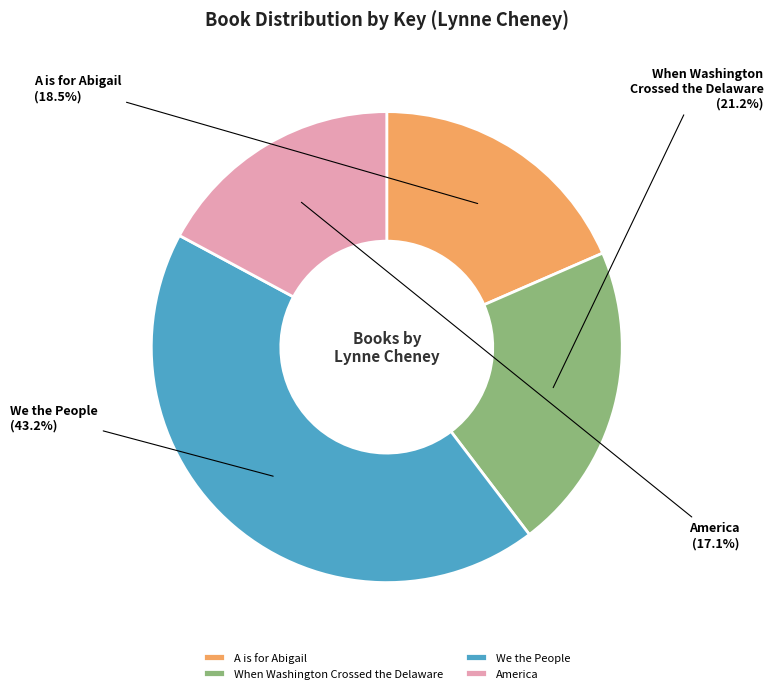

Count the number of slices in the pie.

4